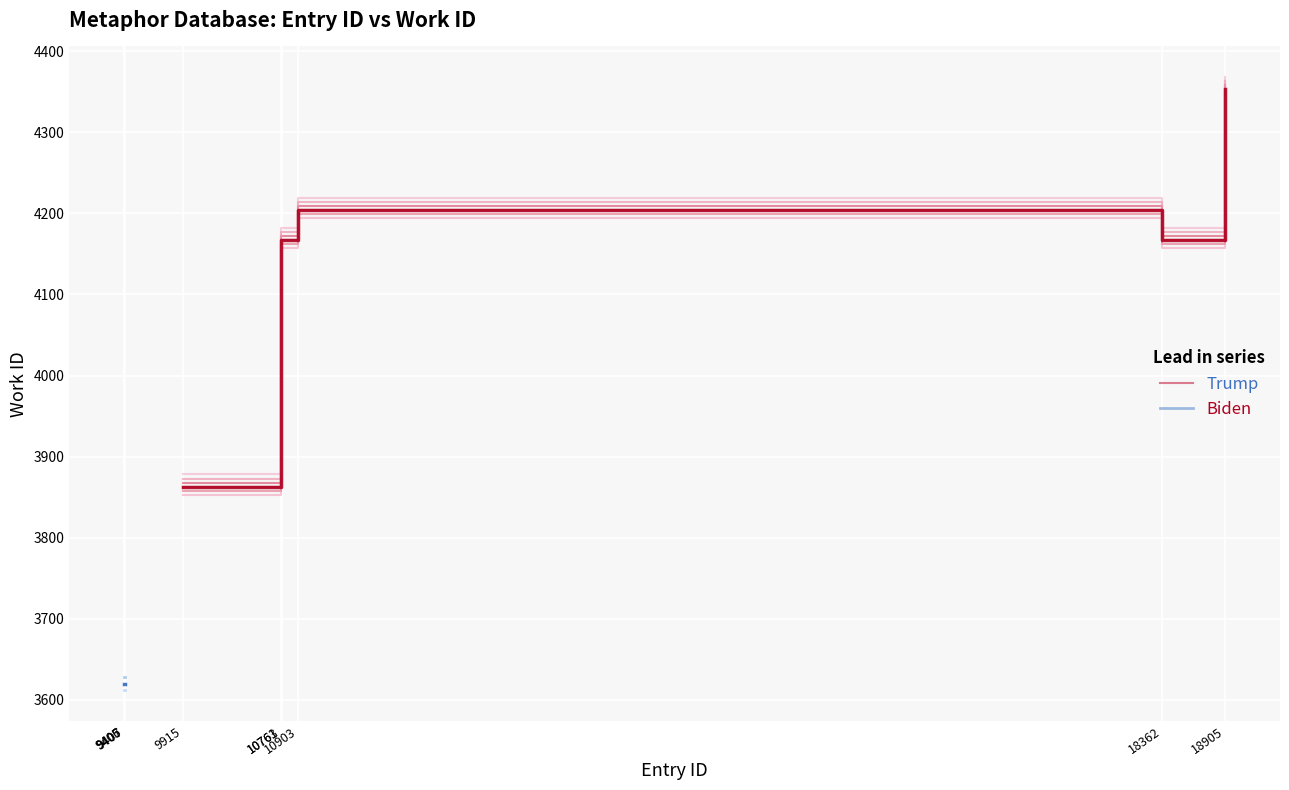

What is the maximum value shown in the chart?

4353